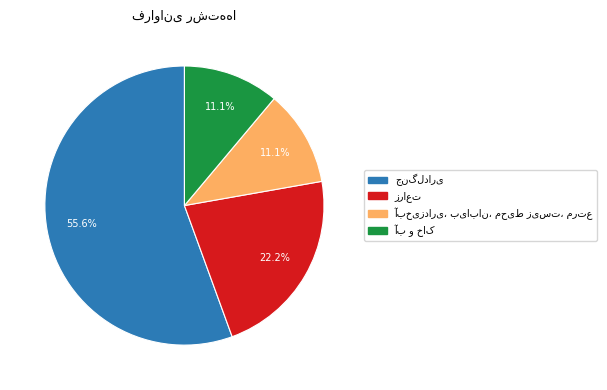

Is there a majority slice in this chart?

Yes